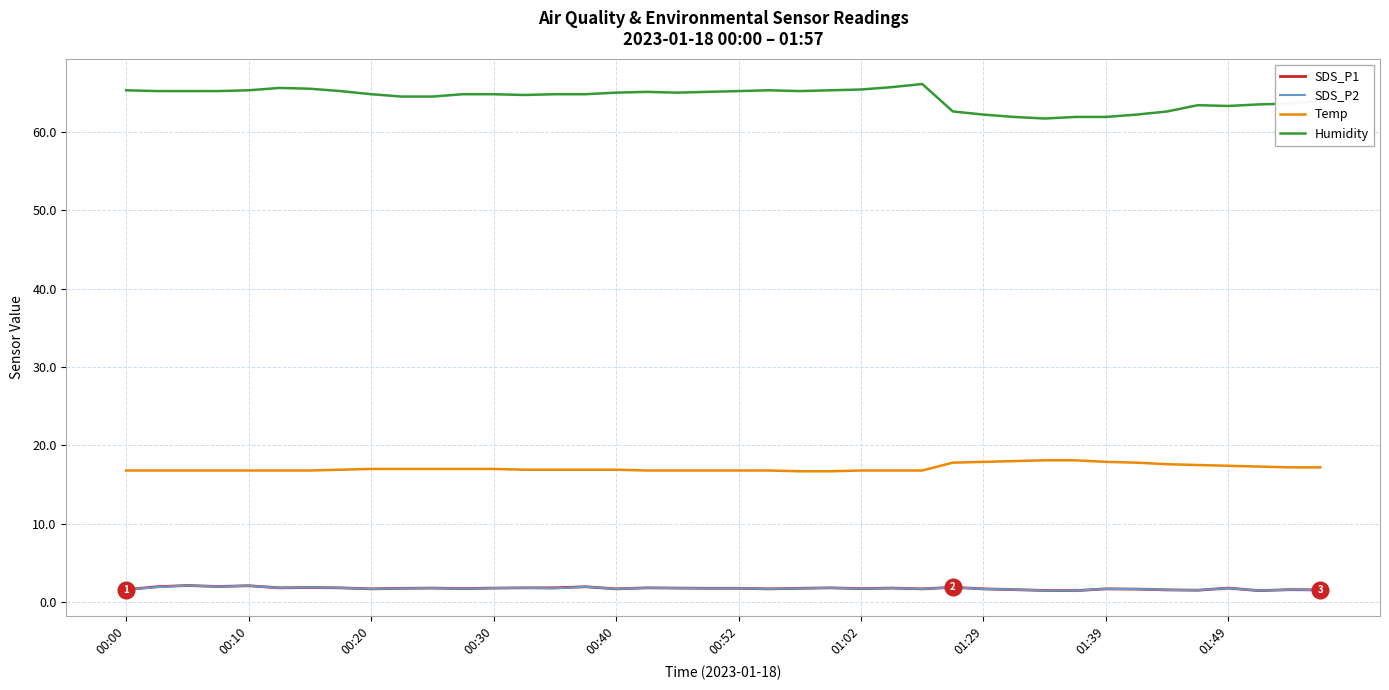

True or false: SDS_P1 and Temp intersect in this chart.

False